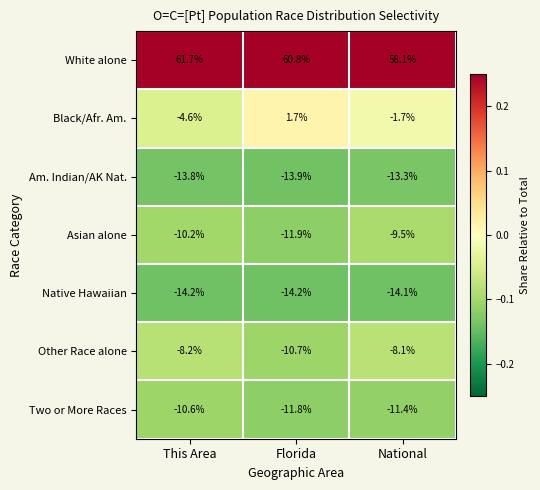

Rank the series by their maximum value, from lowest to highest.

Native Hawaiian, Am. Indian/AK Nat., Two or More Races, Asian alone, Other Race alone, Black/Afr. Am., White alone